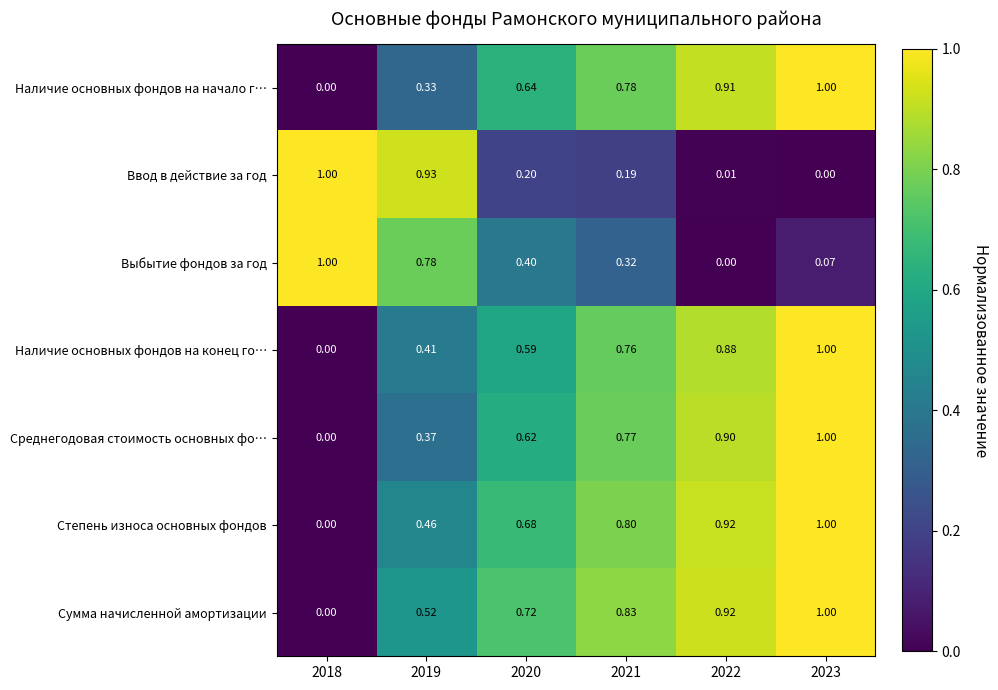

How many distinct data groups are displayed?

7